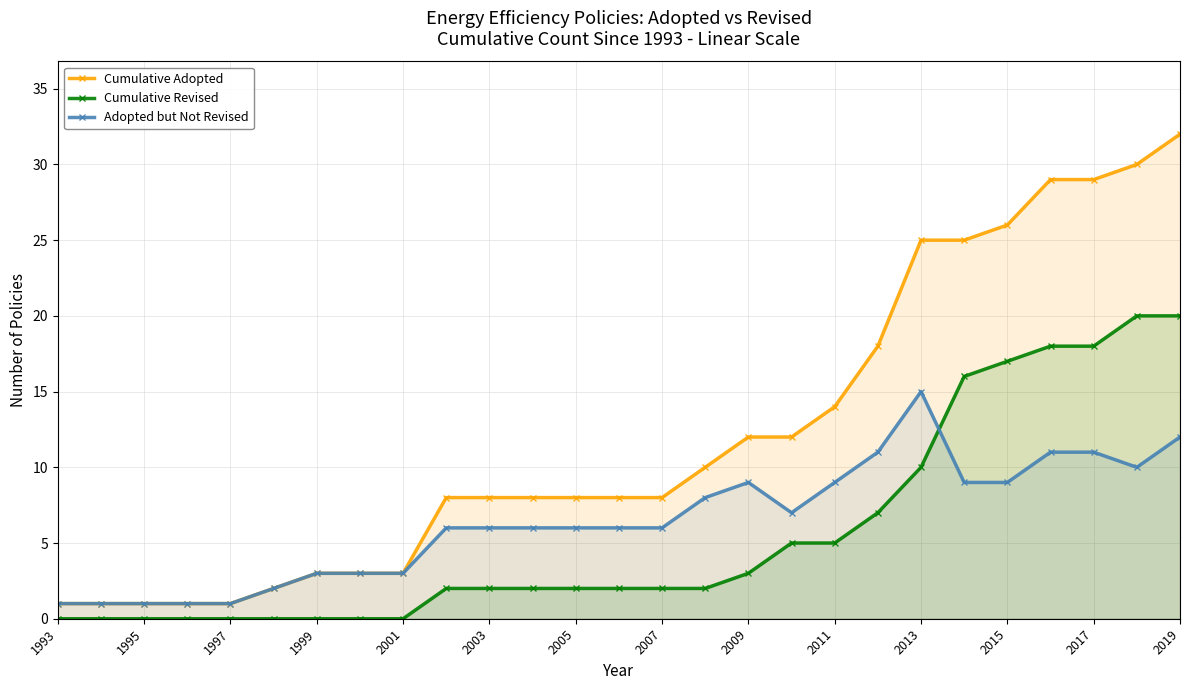

The value of Cumulative Adopted at 2017 is 40. True or false?

False